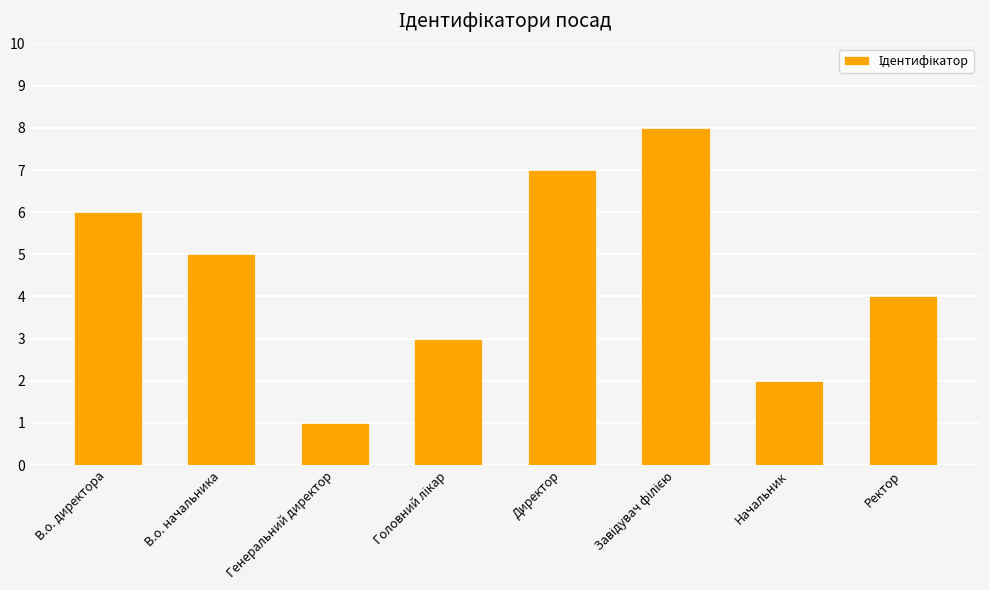

What is the greatest value displayed?

8